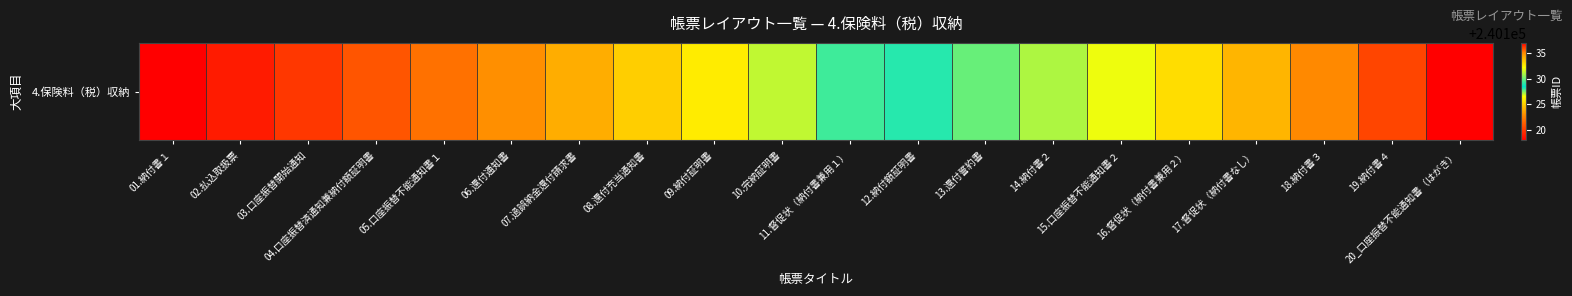

Is it true that the value at 09.納付証明書 is 240126?

True